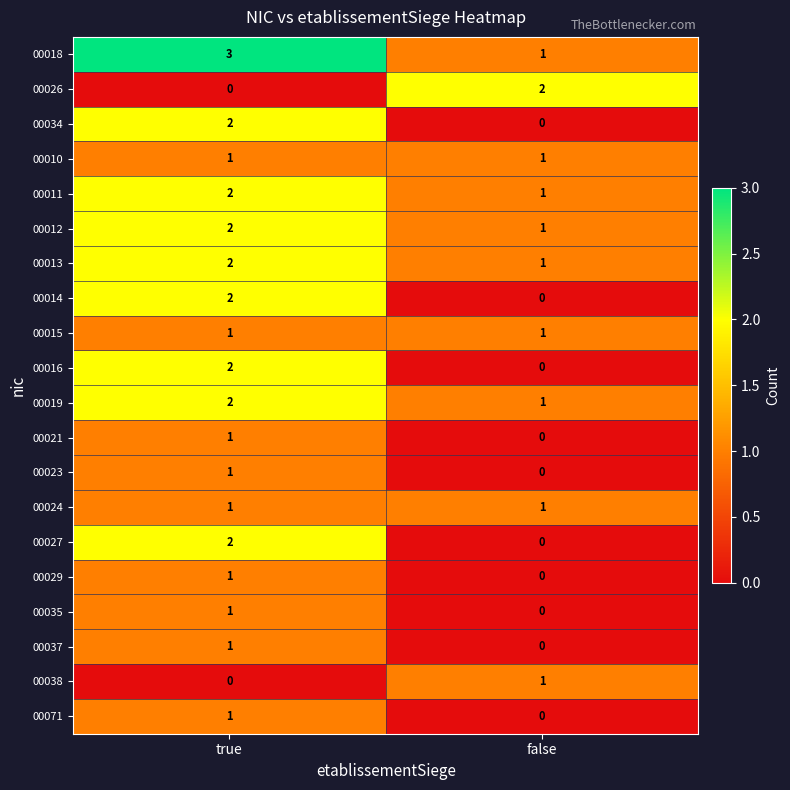

How many distinct data groups are displayed?

20